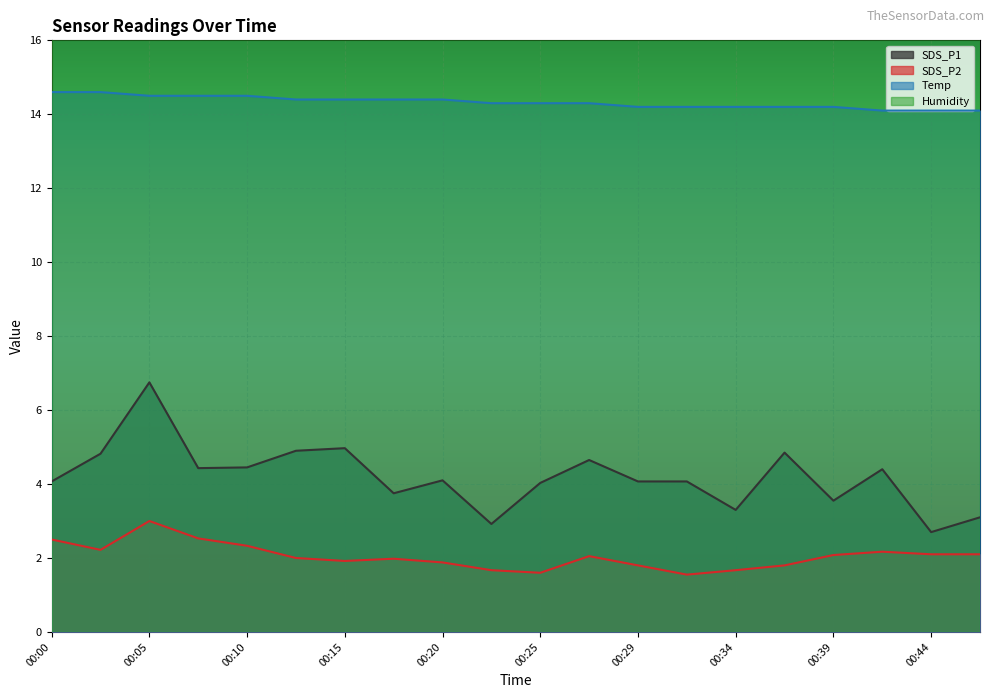

Is it true that Temp equals 7.2 at 00:07?

False